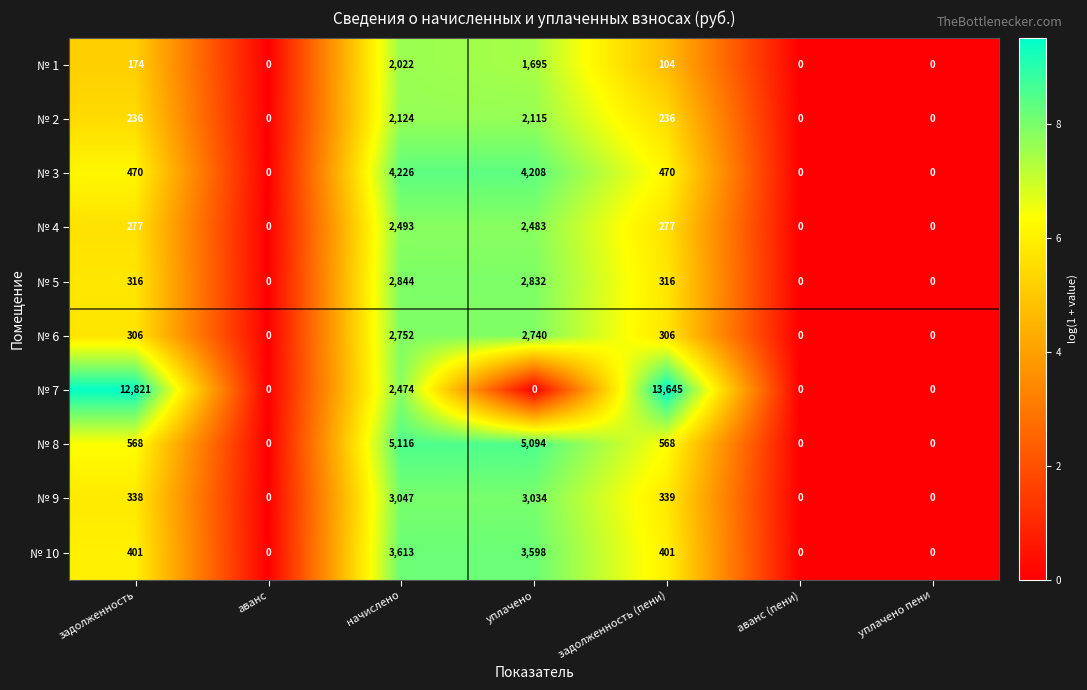

The value of № 2 at задолженность (пени) is 100. True or false?

False